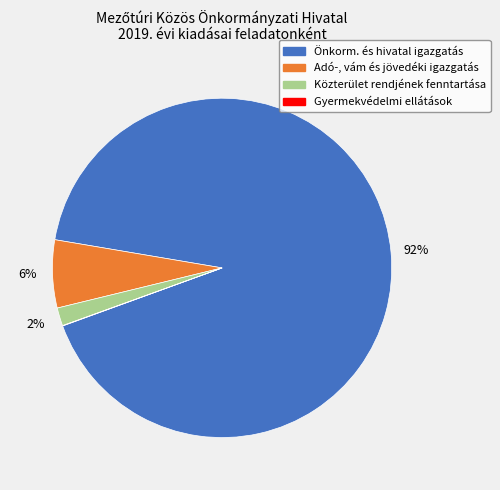

To the nearest percent, what is the difference between the largest and smallest slice percentages?

92%